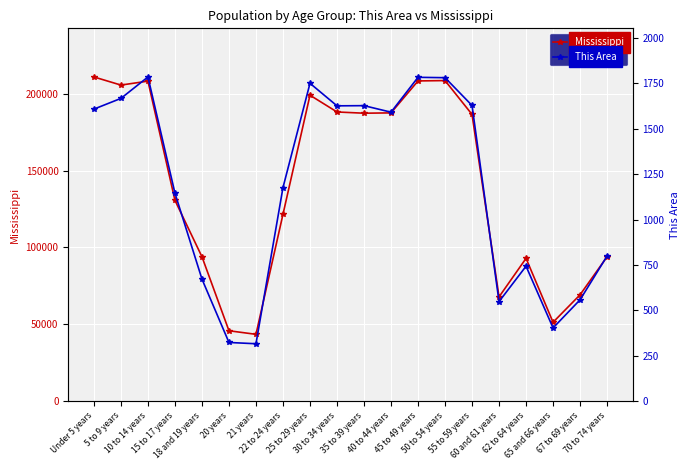

What value does the This Area series have at 25 to 29 years?

1750